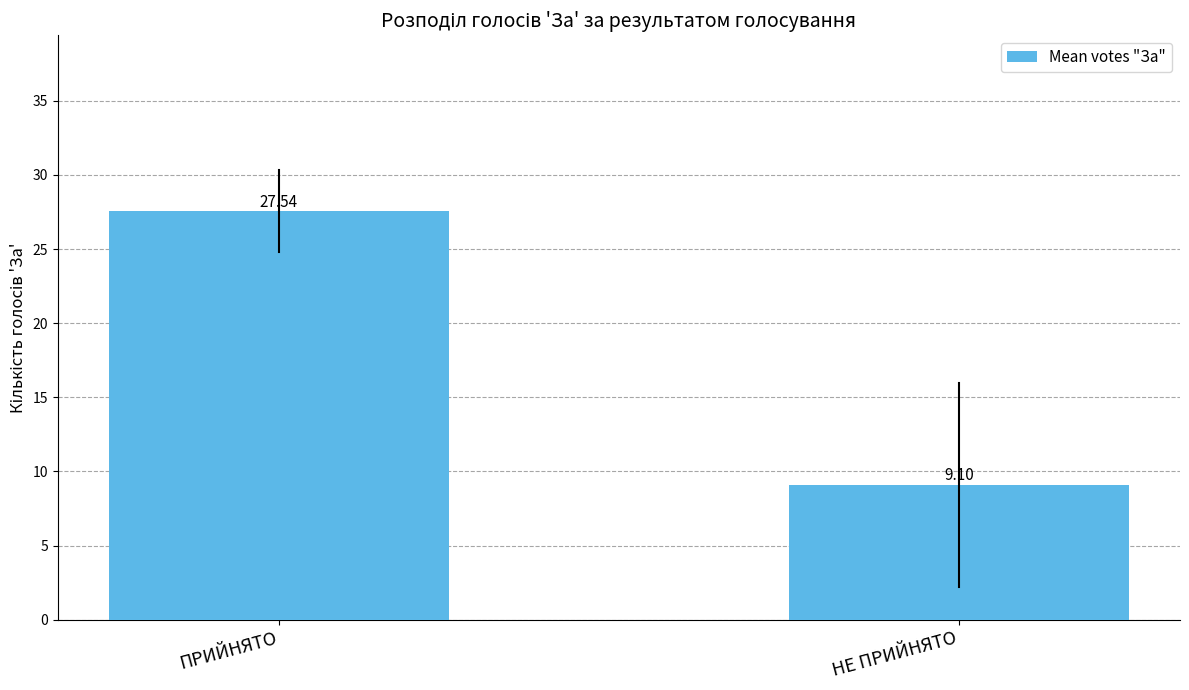

What is the difference between the maximum and minimum values?

18.4